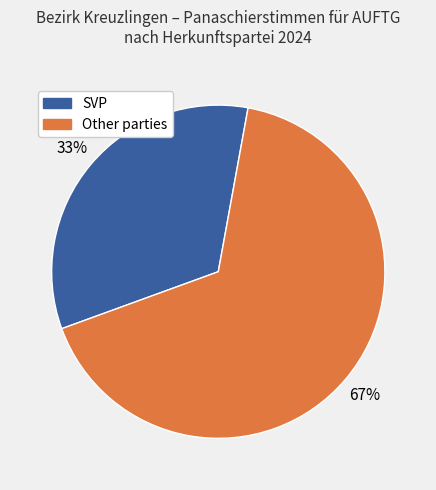

To the nearest percent, what is the average slice percentage?

50%